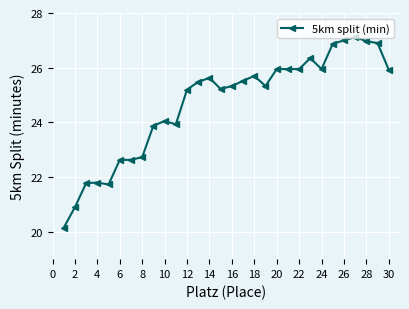

True or false: there are more than 0 points higher than both neighbors.

True